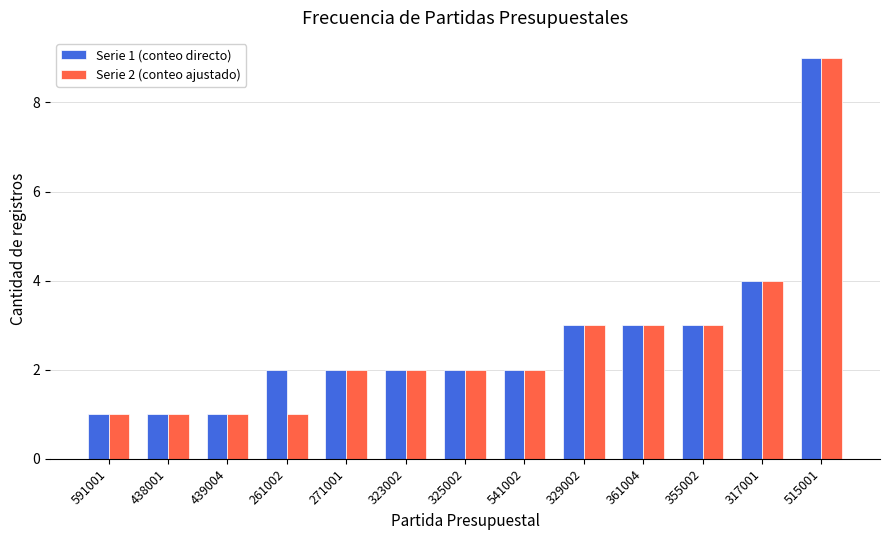

Is the value of Serie 2 (conteo ajustado) at 361004 greater than the value of Serie 1 (conteo directo) at 329002?

No